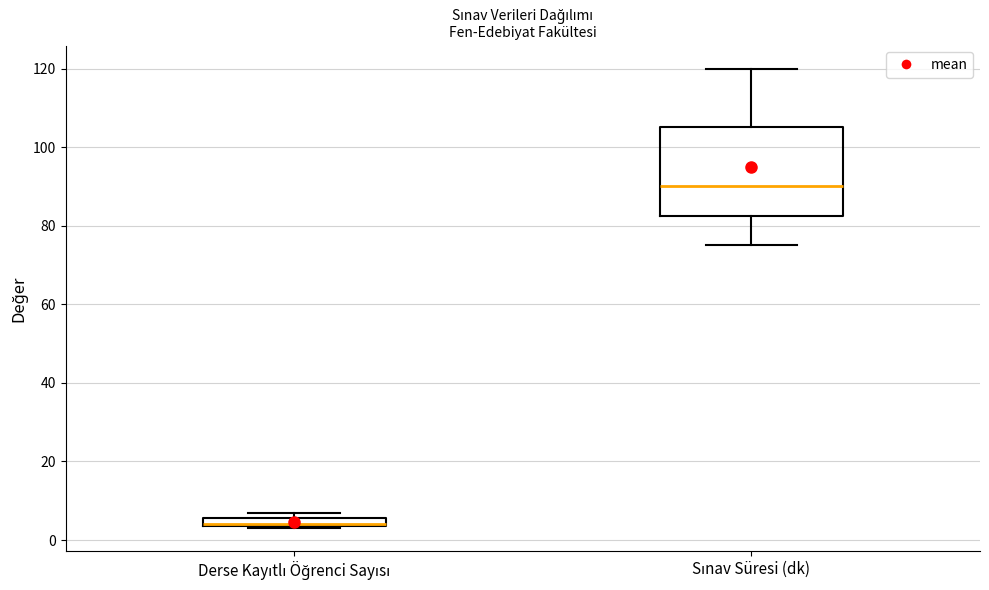

Where is the lower edge of the box for Derse Kayıtlı Öğrenci Sayısı on the y-axis? The values are not printed on the chart, so give them approximately, as read against the axis.

4